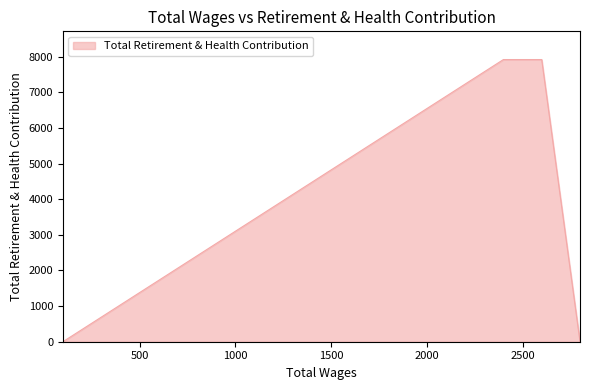

True or false: the data shows 5359 at 2600.0.

False